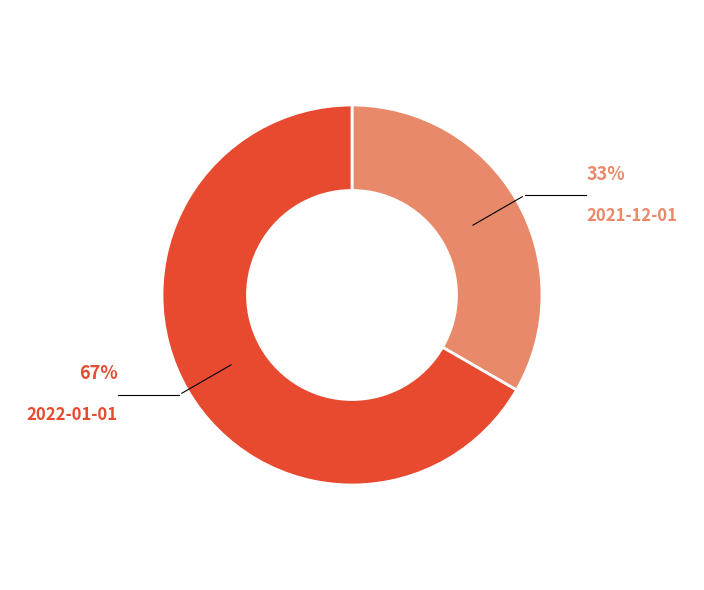

To the nearest percent, what is the average slice percentage?

50%